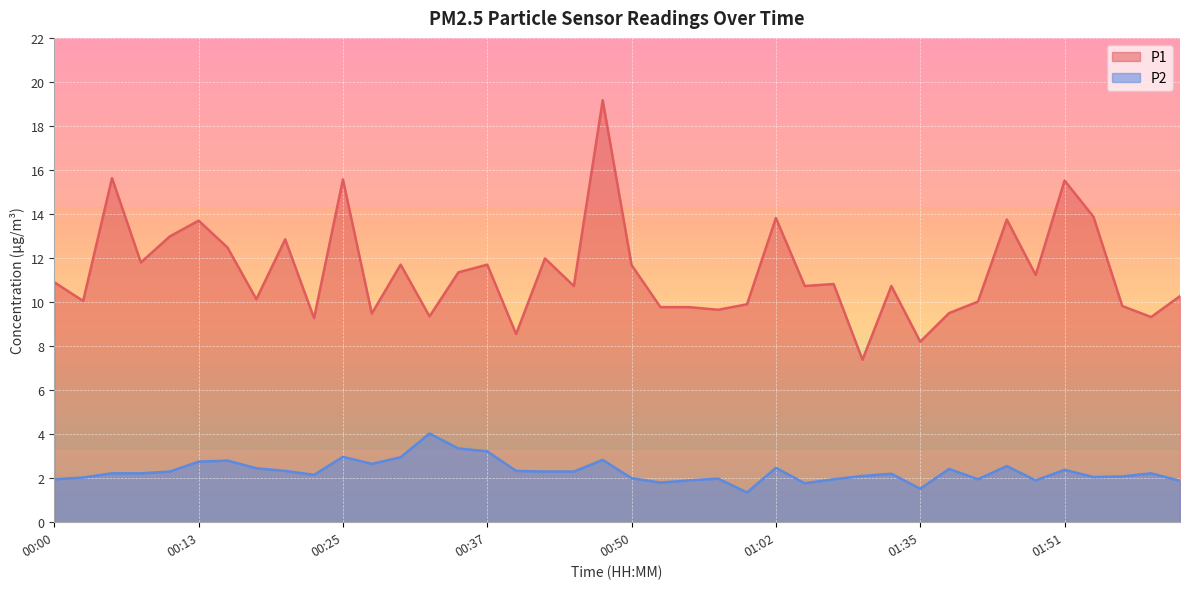

Reading left to right, transcribe all the data shown in this chart.

P1: 00:00=10.9	00:03=10.1	00:05=15.6	00:08=11.8	00:10=13.0	00:13=13.7	00:15=12.5	00:18=10.1	00:20=12.8	00:23=9.3	00:25=15.6	00:27=9.5	00:30=11.7	00:32=9.3	00:35=11.3	00:37=11.7	00:40=8.6	00:42=12.0	00:44=10.7	00:47=19.2	00:50=11.7	00:52=9.8	00:55=9.8	00:57=9.7	01:00=9.9	01:02=13.8	01:05=10.7	01:07=10.8	01:10=7.4	01:18=10.7	01:35=8.2	01:38=9.5	01:41=10.0	01:46=13.8	01:48=11.2	01:51=15.5	01:53=13.9	01:56=9.8	02:01=9.3	02:03=10.3
P2: 00:00=1.9	00:03=2.0	00:05=2.2	00:08=2.2	00:10=2.3	00:13=2.8	00:15=2.8	00:18=2.5	00:20=2.3	00:23=2.1	00:25=3.0	00:27=2.6	00:30=3.0	00:32=4.0	00:35=3.4	00:37=3.2	00:40=2.3	00:42=2.3	00:44=2.3	00:47=2.8	00:50=2.0	00:52=1.8	00:55=1.9	00:57=2.0	01:00=1.4	01:02=2.5	01:05=1.8	01:07=1.9	01:10=2.1	01:18=2.2	01:35=1.5	01:38=2.4	01:41=1.9	01:46=2.5	01:48=1.9	01:51=2.4	01:53=2.0	01:56=2.1	02:01=2.2	02:03=1.9